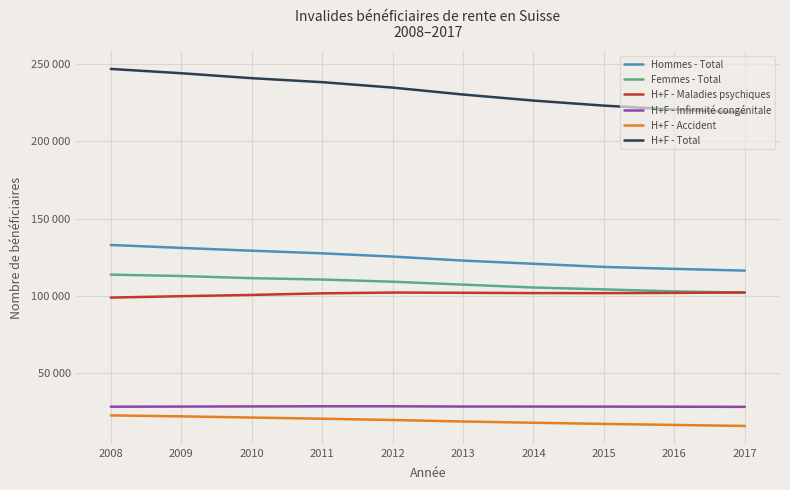

True or false: Hommes - Total and H+F - Maladies psychiques intersect in this chart.

False